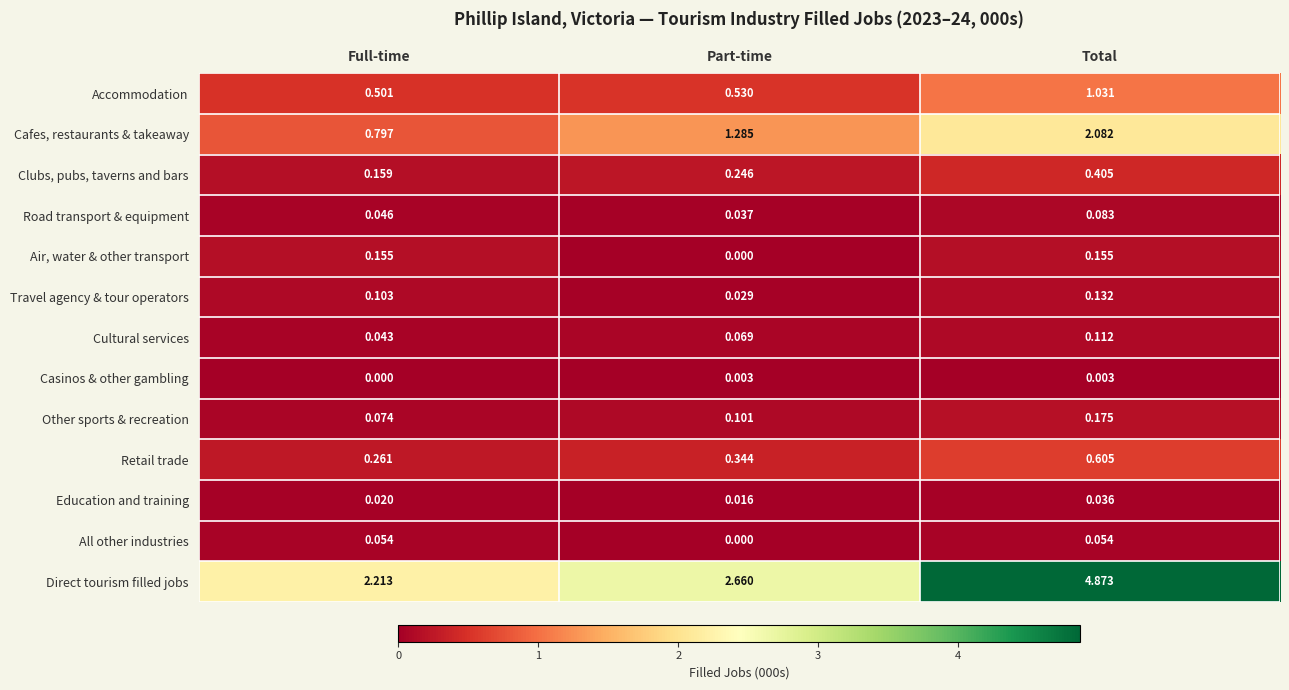

At which label does Other sports & recreation reach its minimum?

Full-time